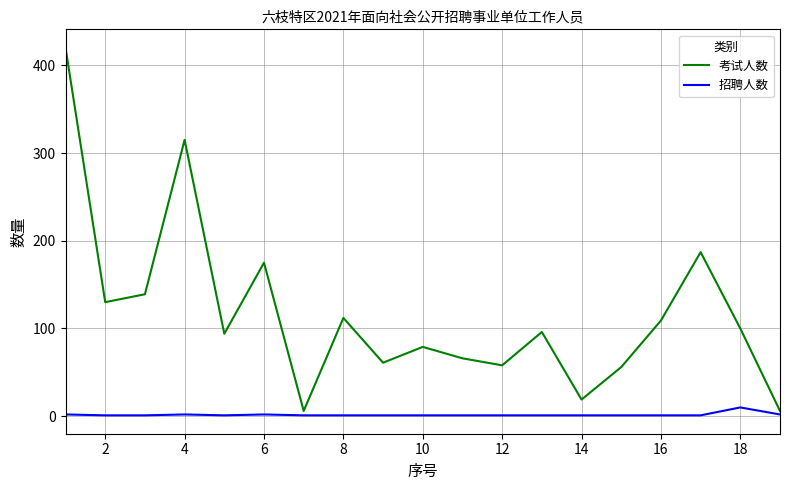

True or false: 考试人数 and 招聘人数 intersect in this chart.

False